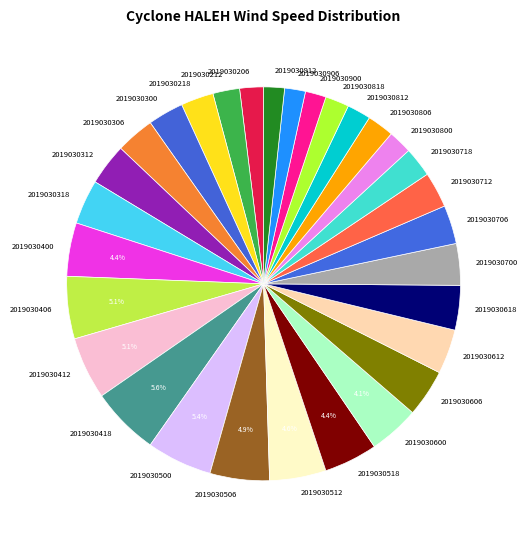

To the nearest percent, what is the difference between the largest and smallest slice percentages?

4%